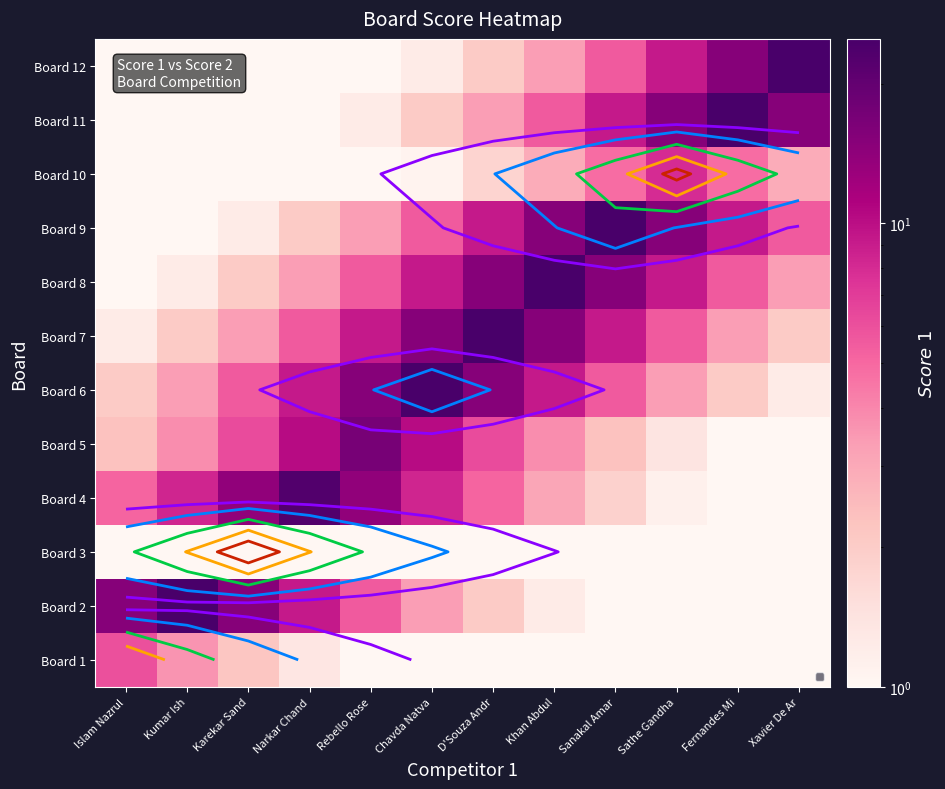

At which label does Board 1 reach its minimum?

Sathe Gandha